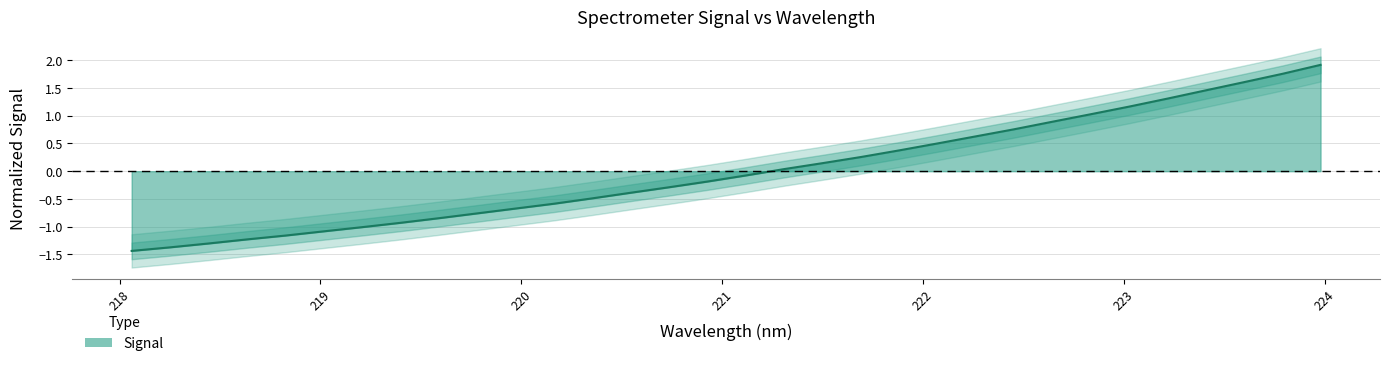

What is the label of the 25th point from the left?

222.6447